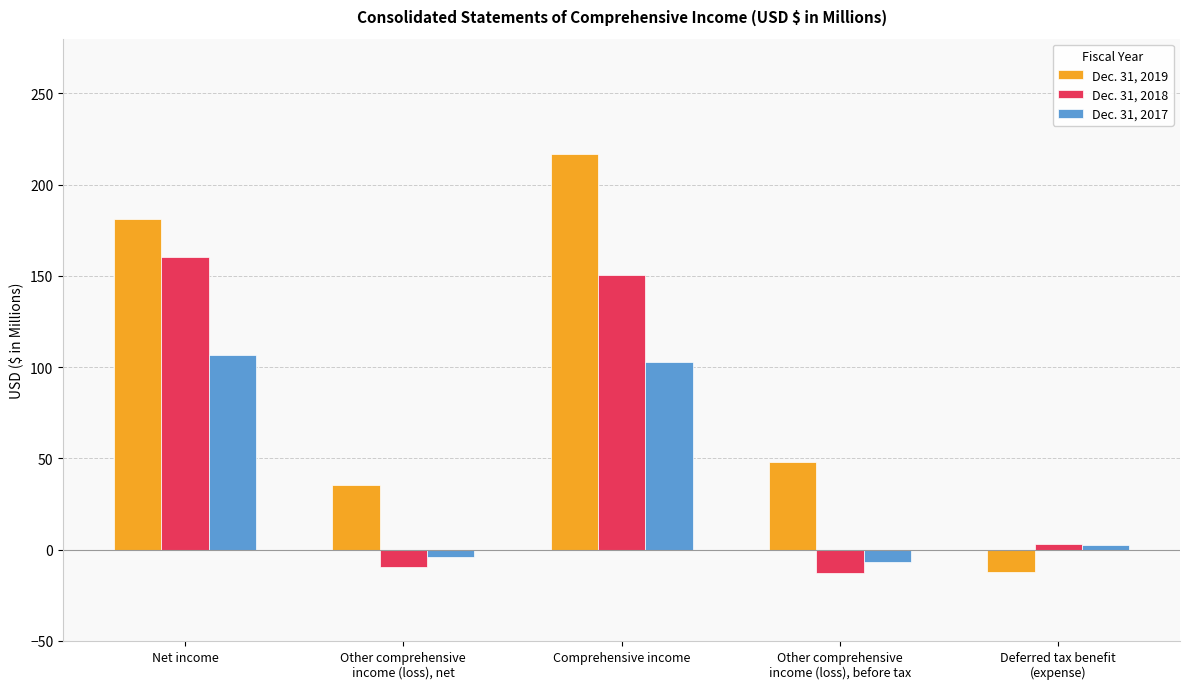

Does the chart contain stacked bars?

No